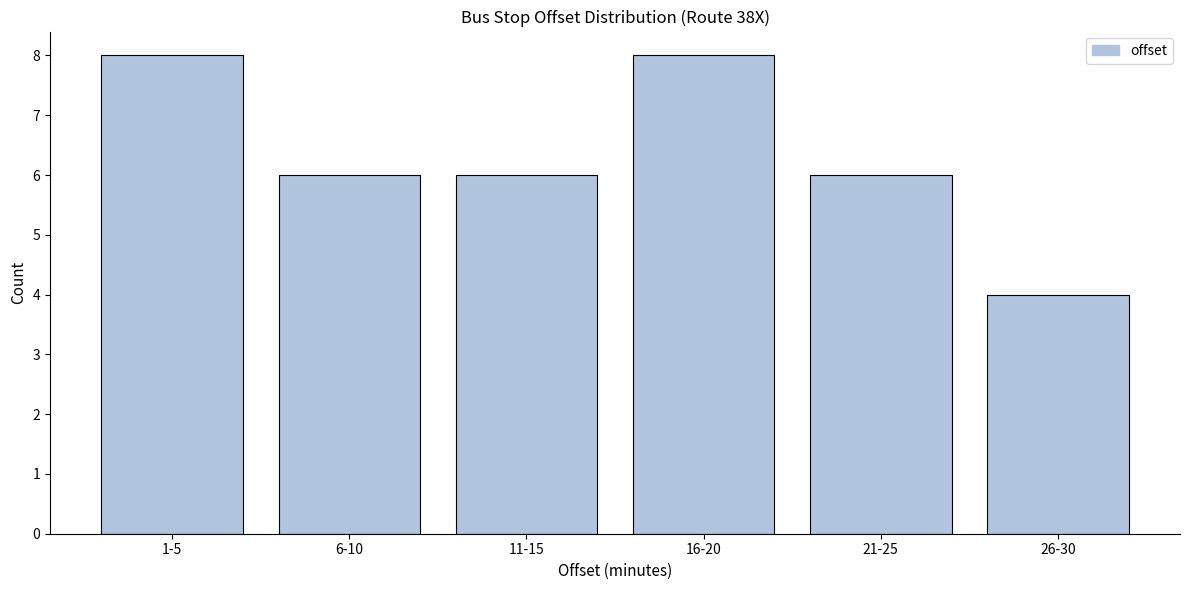

Reading right to left, what are all the values shown in this chart?

26-30=4	21-25=6	16-20=8	11-15=6	6-10=6	1-5=8